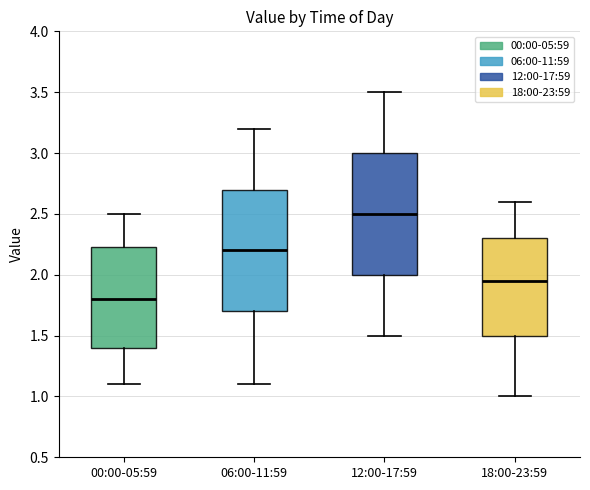

Reading left to right, read every box against the y-axis: the position of its median line, the range the box covers, and the ends of its whiskers. The values are not printed on the chart, so give them approximately, as read against the axis.

00:00-05:59: median 1.80, box 1.40 to 2.25, whiskers 1.10 to 2.50
06:00-11:59: median 2.20, box 1.70 to 2.70, whiskers 1.10 to 3.20
12:00-17:59: median 2.50, box 2.00 to 3.00, whiskers 1.50 to 3.50
18:00-23:59: median 1.95, box 1.50 to 2.30, whiskers 1.00 to 2.60